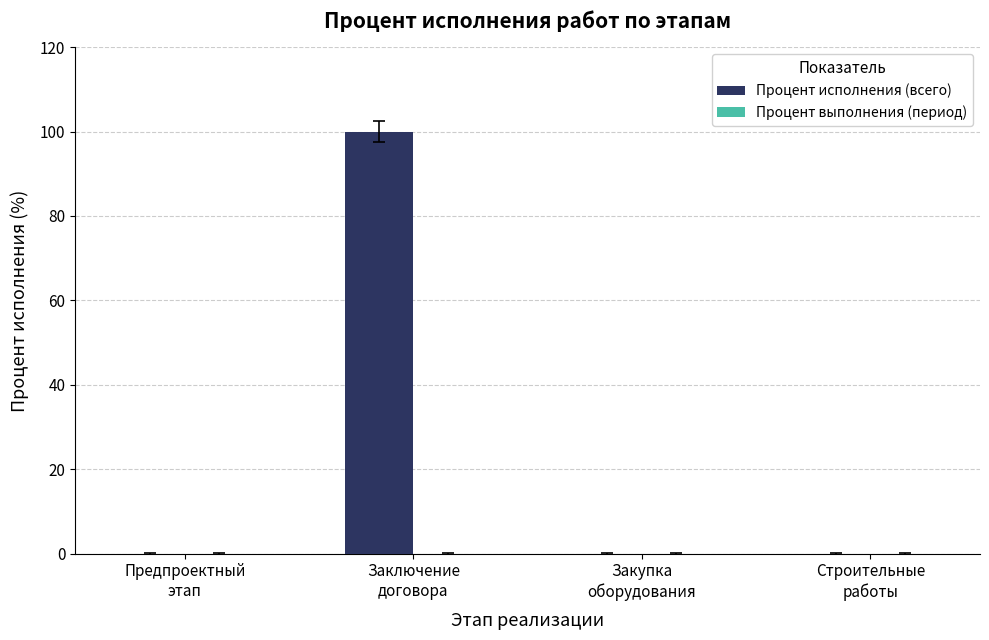

What is the greatest value displayed?

100